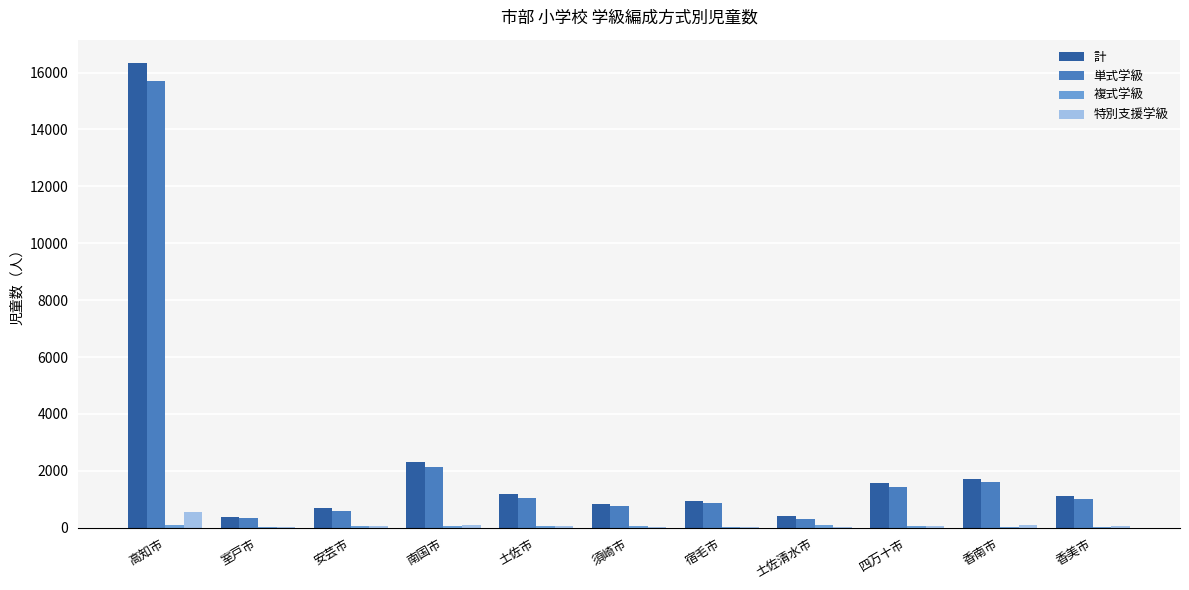

At which label does 特別支援学級 reach its peak?

高知市